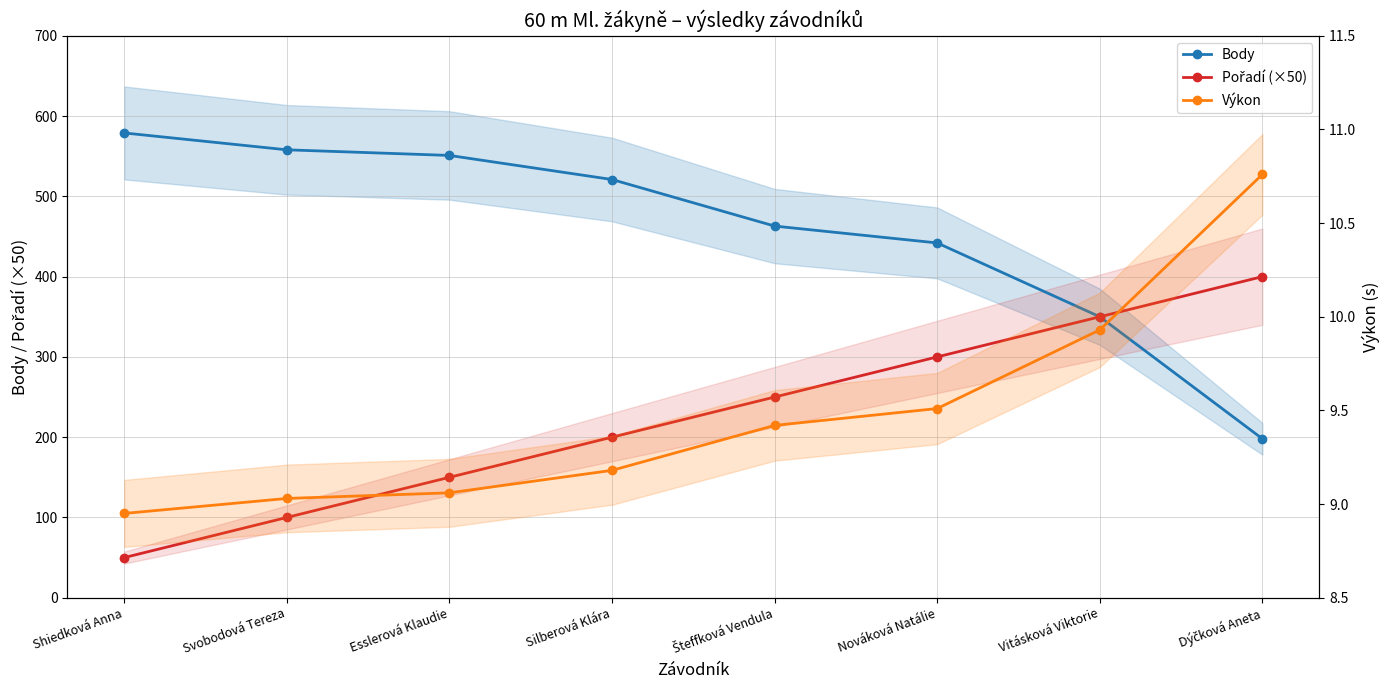

What is the difference between the maximum and minimum values in the Výkon series?

1.8